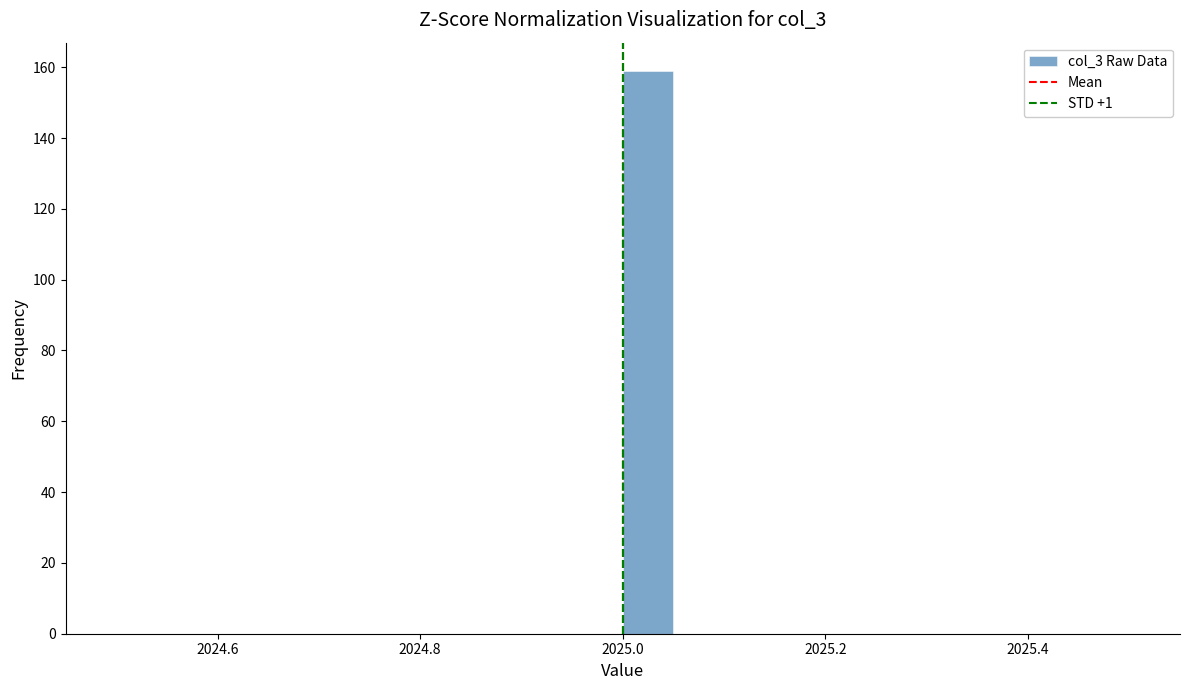

Read against the x-axis, roughly where is the centre of the tallest bar?

2025.02